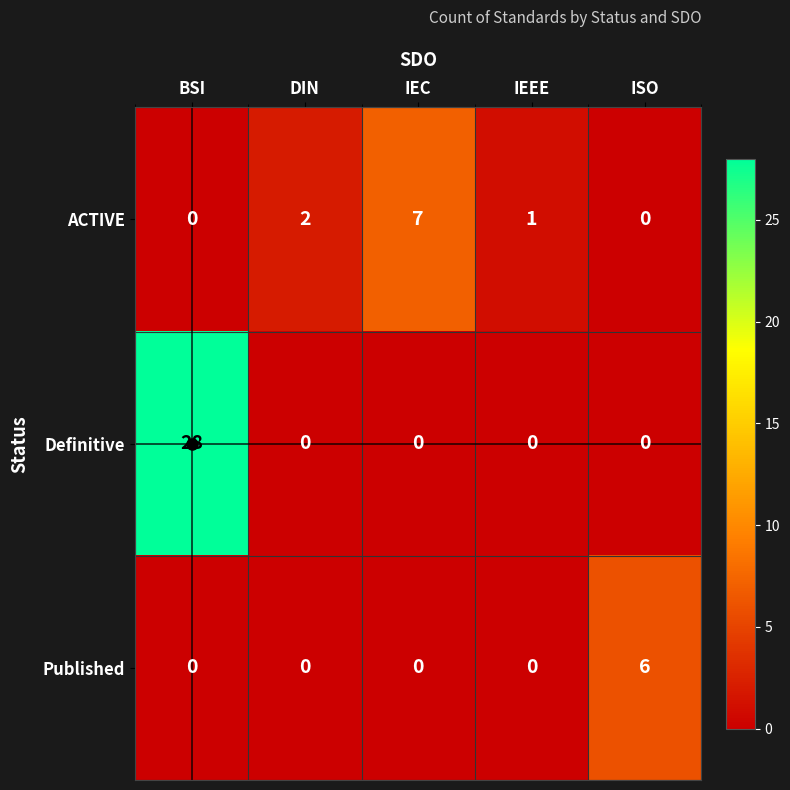

Rank the series by their average value, from lowest to highest.

Published, ACTIVE, Definitive